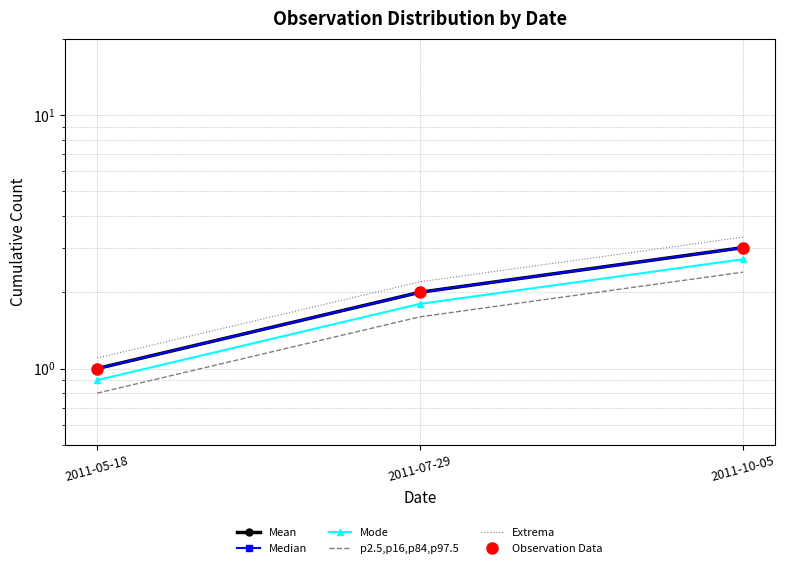

How many values in the Mode series are below 1?

1